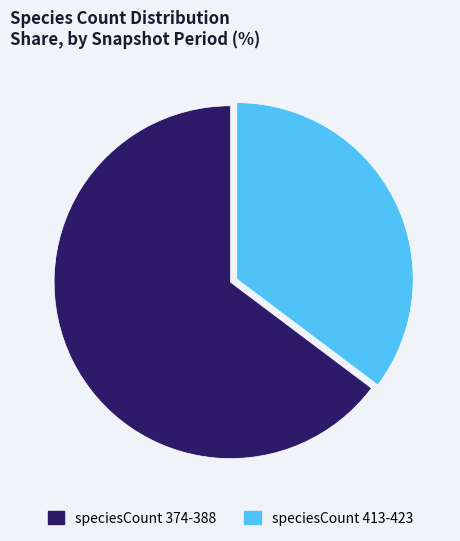

Rank the categories by value from highest to lowest.

speciesCount 374-388, speciesCount 413-423